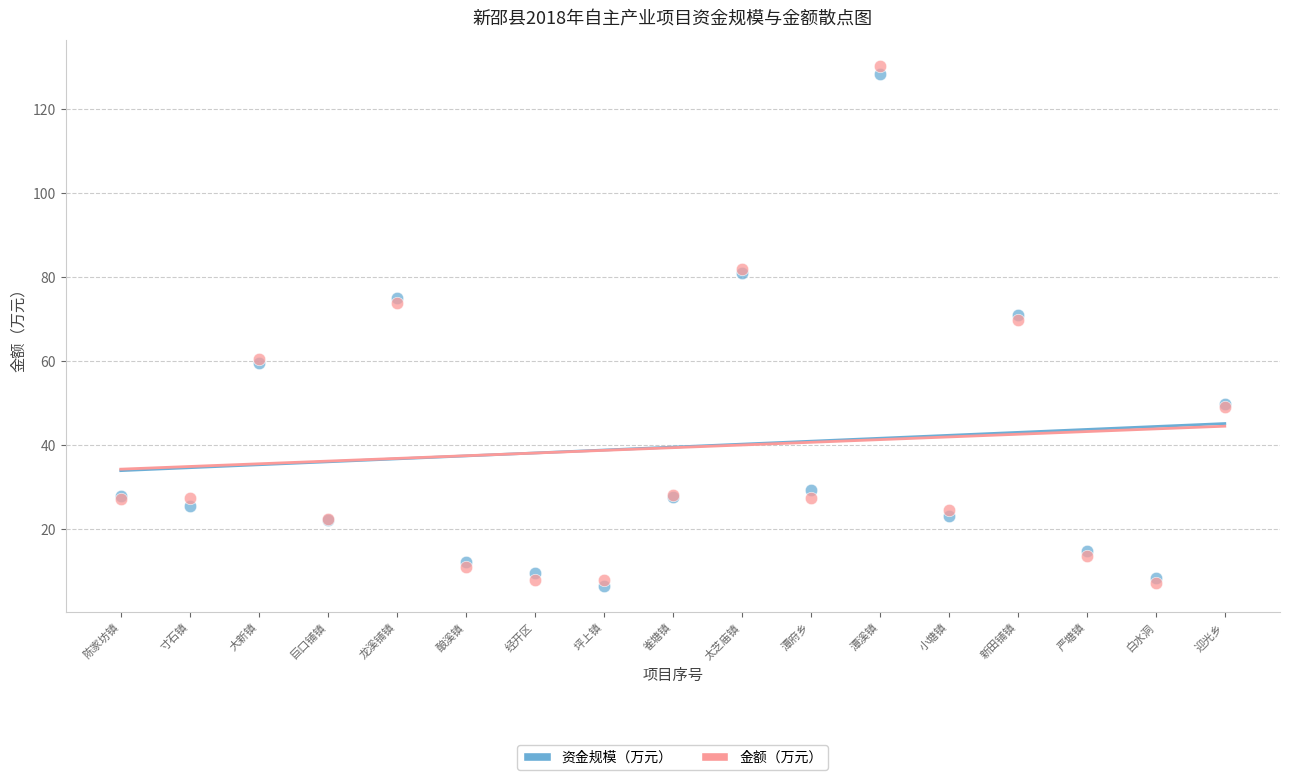

Which series reaches the maximum Y coordinate?

金额（万元）